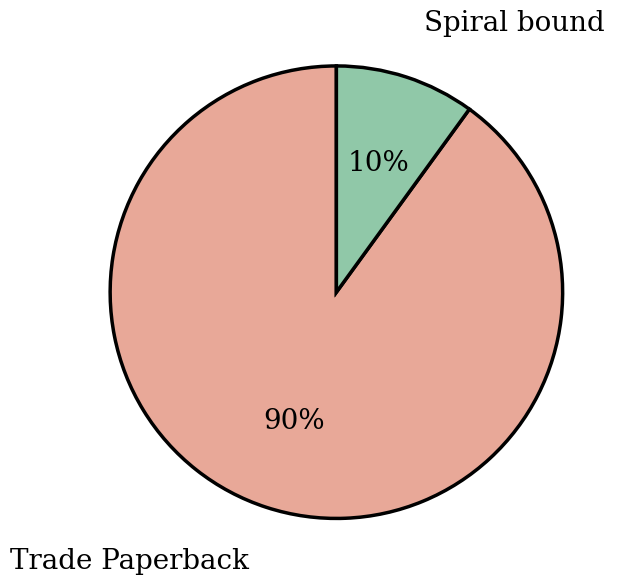

The Trade Paperback slice represents 76% of the pie. True or false?

False